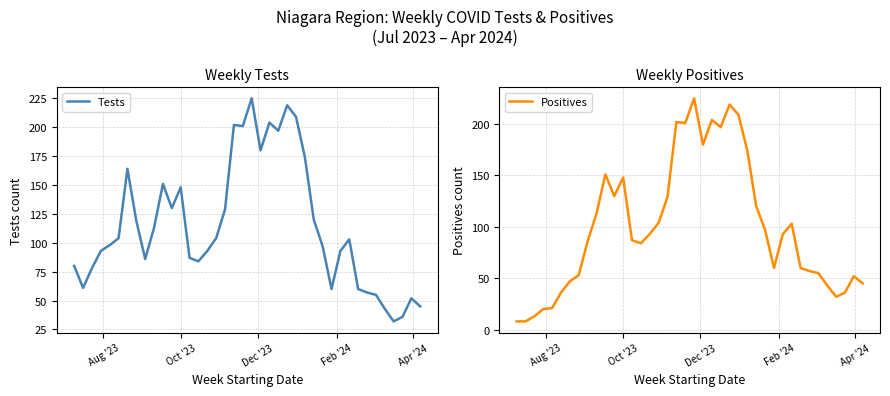

What is the minimum value for Positives?

8